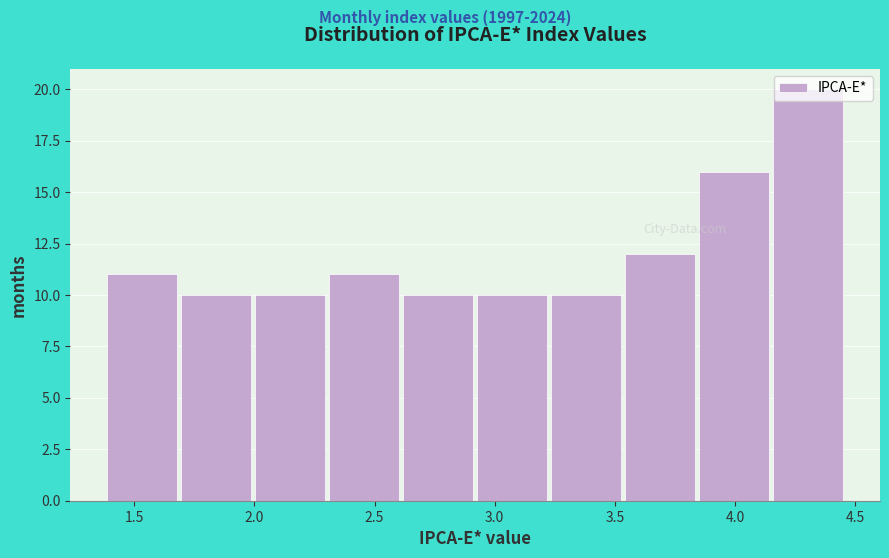

Reading left to right, list every bar in this chart as the range it spans on the x-axis followed by its height. Neither the bar edges nor the heights are printed on the chart, so give them approximately, as read against the axes.

1.40 to 1.70: 11
1.70 to 2.00: 10
2.00 to 2.30: 10
2.30 to 2.60: 11
2.60 to 2.90: 10
2.90 to 3.25: 10
3.25 to 3.55: 10
3.55 to 3.85: 12
3.85 to 4.15: 16
4.15 to 4.45: 20